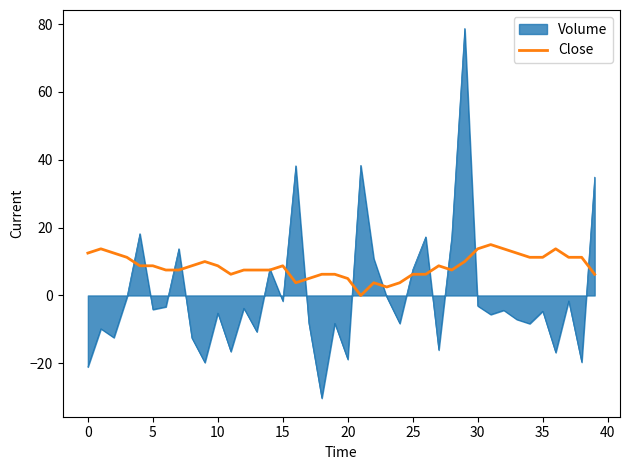

Which series has the widest spread of values?

Volume